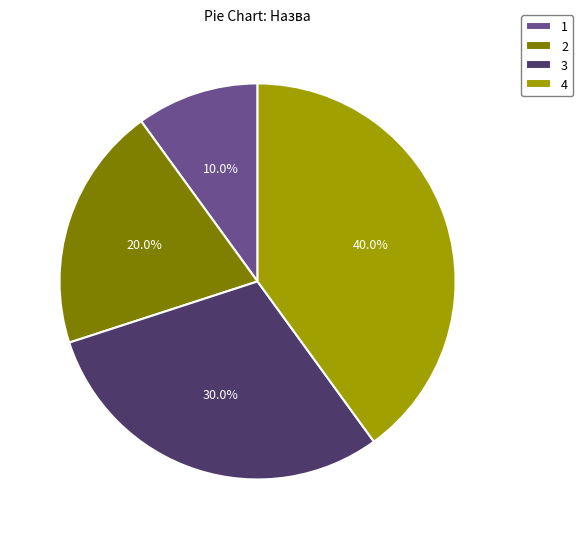

Rank the categories by value from lowest to highest.

1, 2, 3, 4